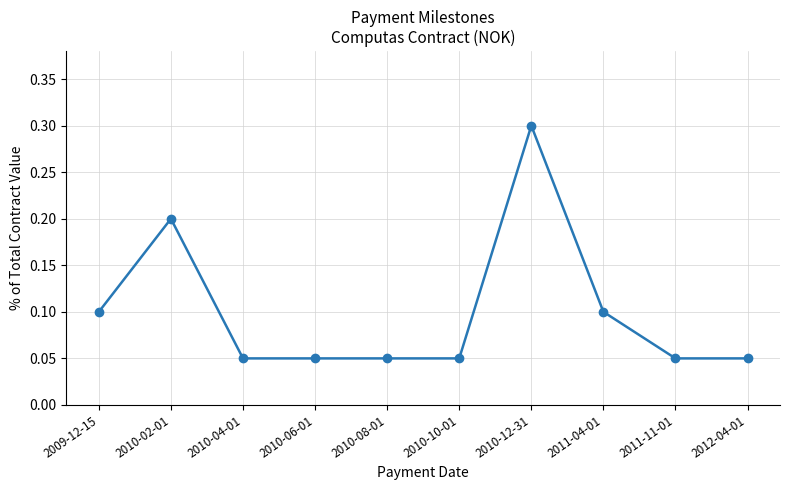

Does the chart have visible grid lines?

Yes